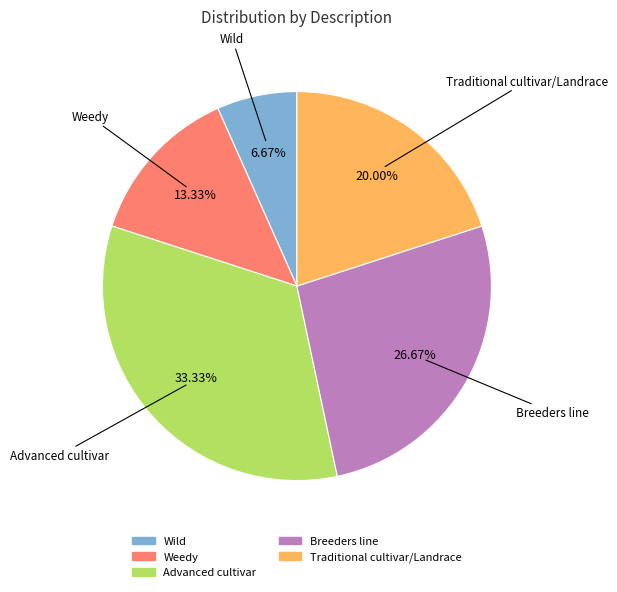

Combined, do Traditional cultivar/Landrace and Advanced cultivar account for over 50%?

Yes